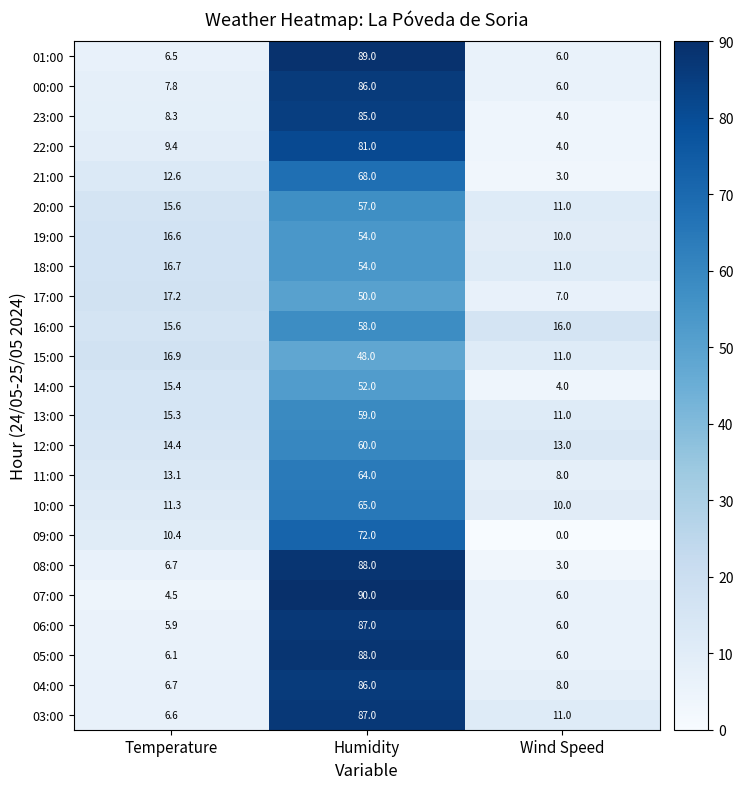

The value of 05:00 at Humidity is 88.0. True or false?

True